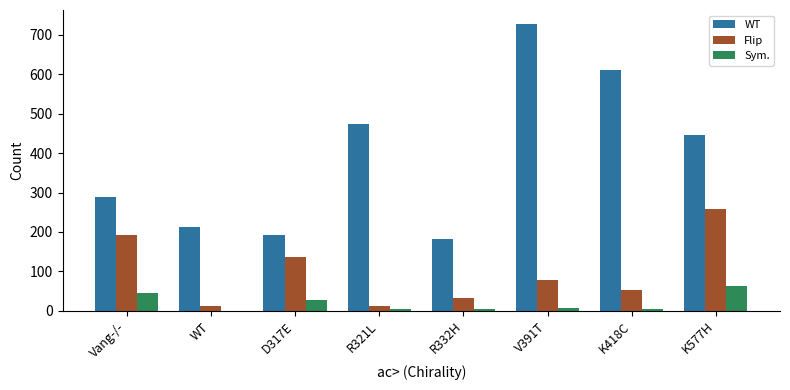

What is the greatest value displayed?

727